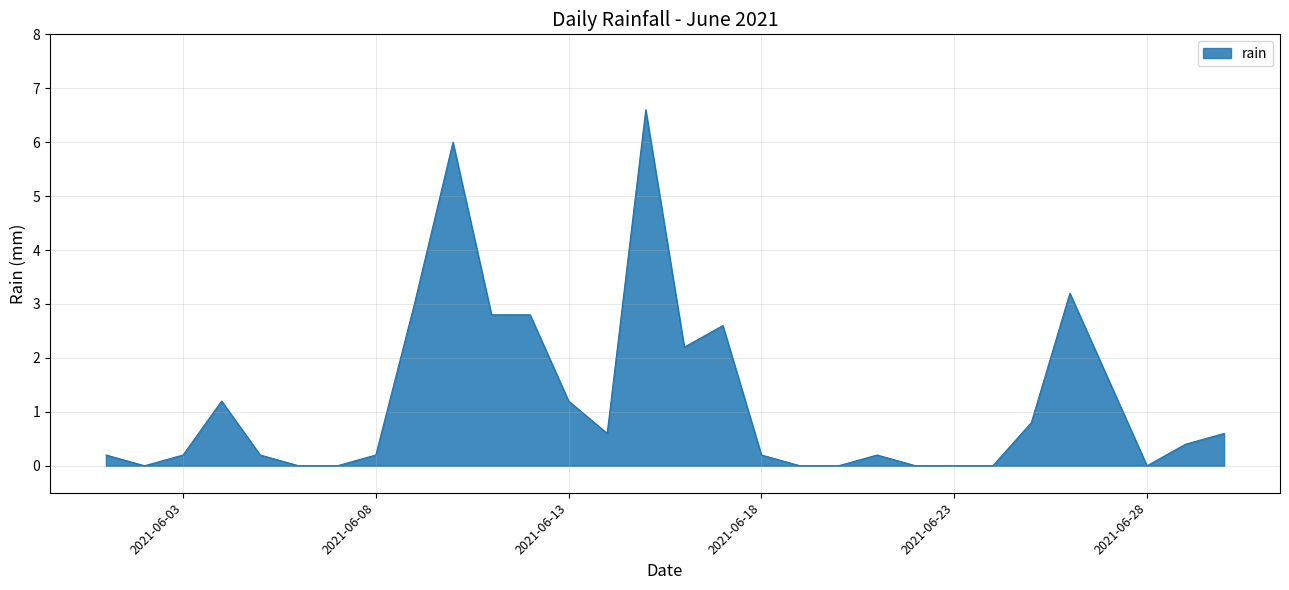

What is the maximum value shown in the chart?

6.6